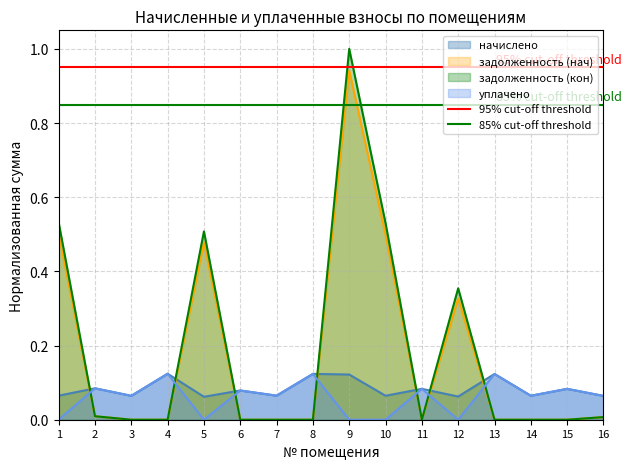

Which label corresponds to the smallest value in the chart?

1